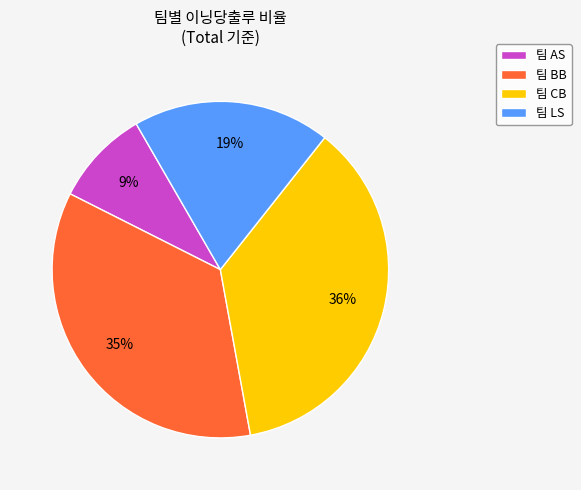

Is it true that 팀 LS is 10% of the pie?

False